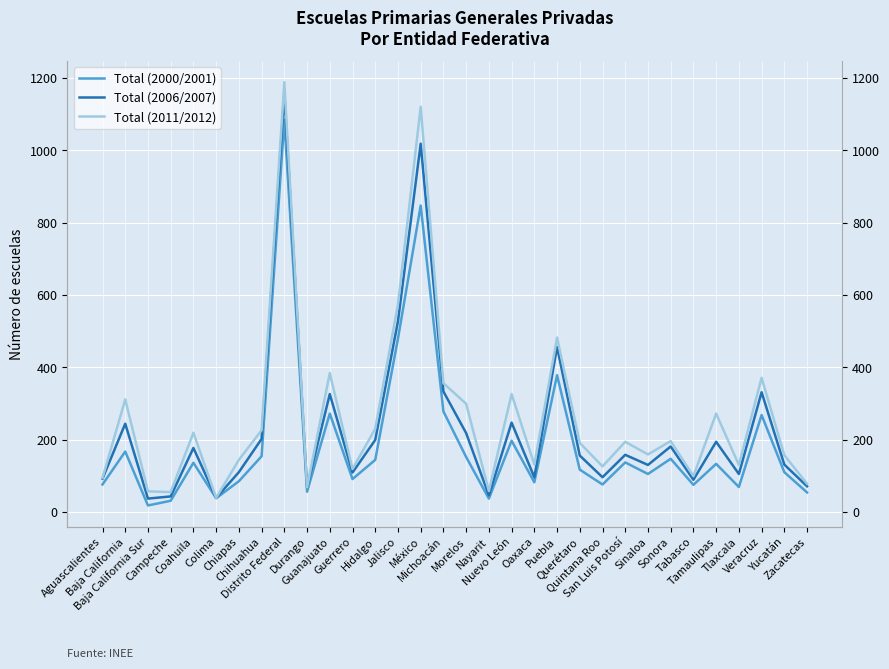

True or false: Total (2011/2012) and Total (2000/2001) intersect in this chart.

False